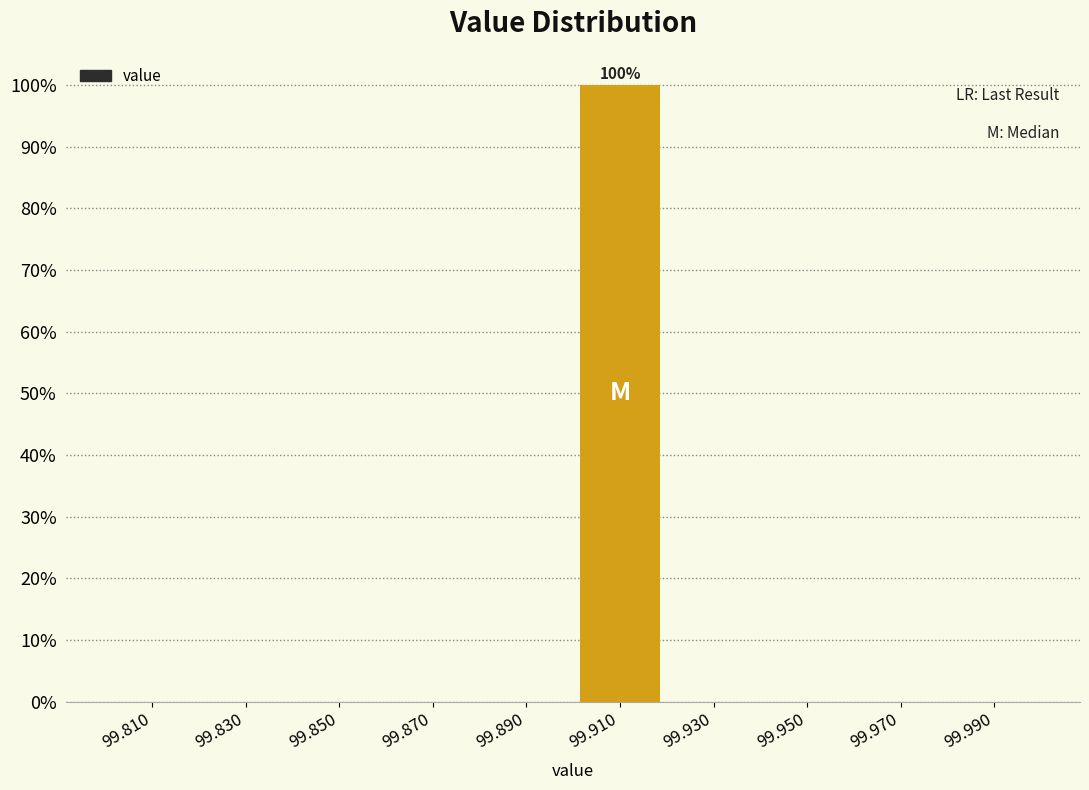

Which range on the x-axis has the tallest bar?

99.90 to 99.92